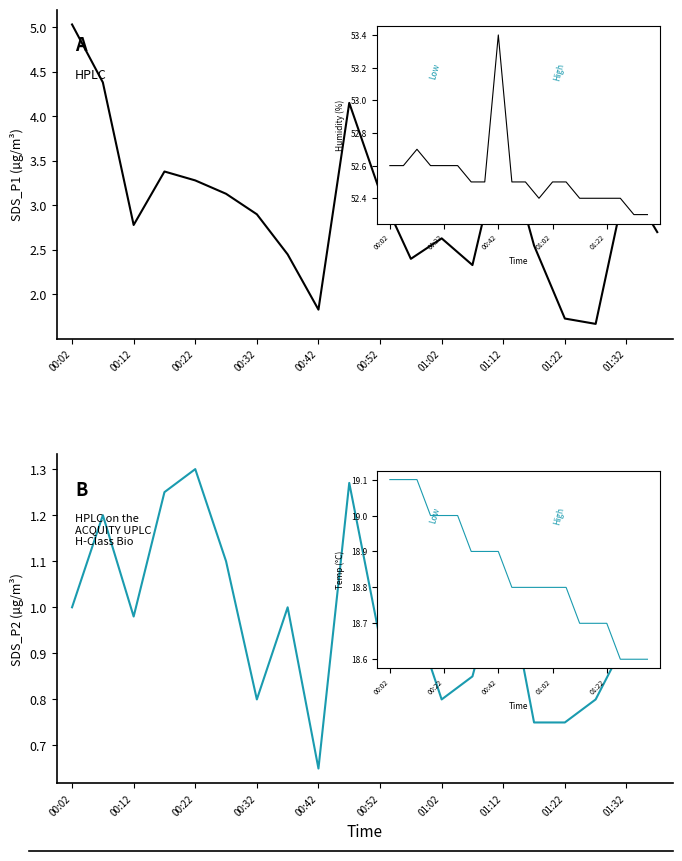

What is the minimum value shown in the chart?

0.7